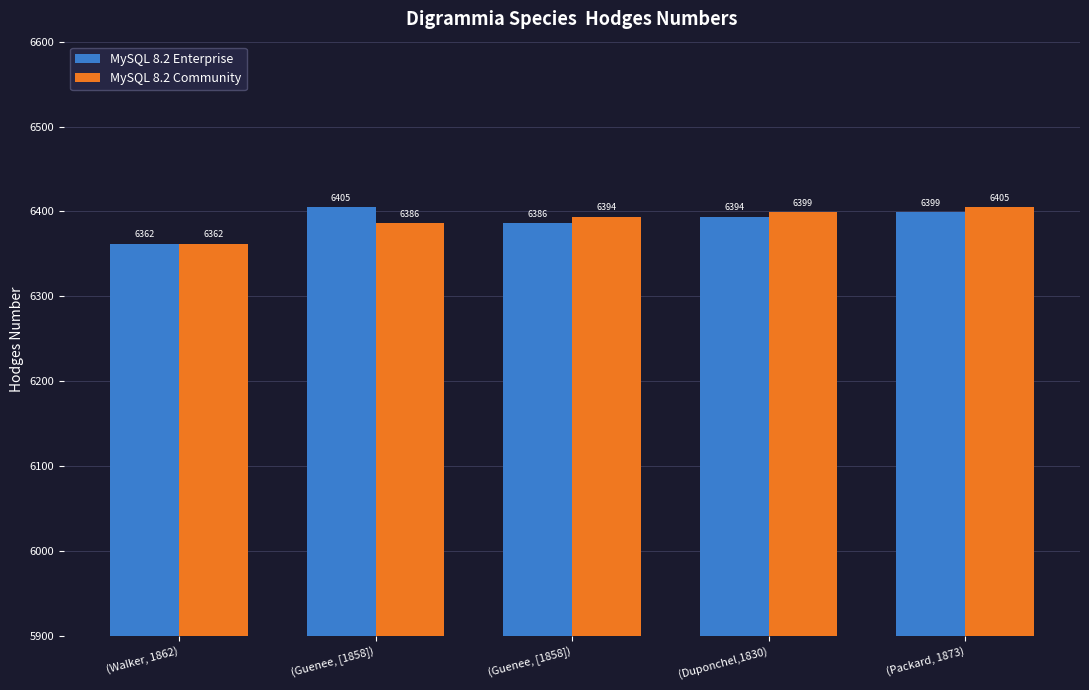

Does the chart contain stacked bars?

No